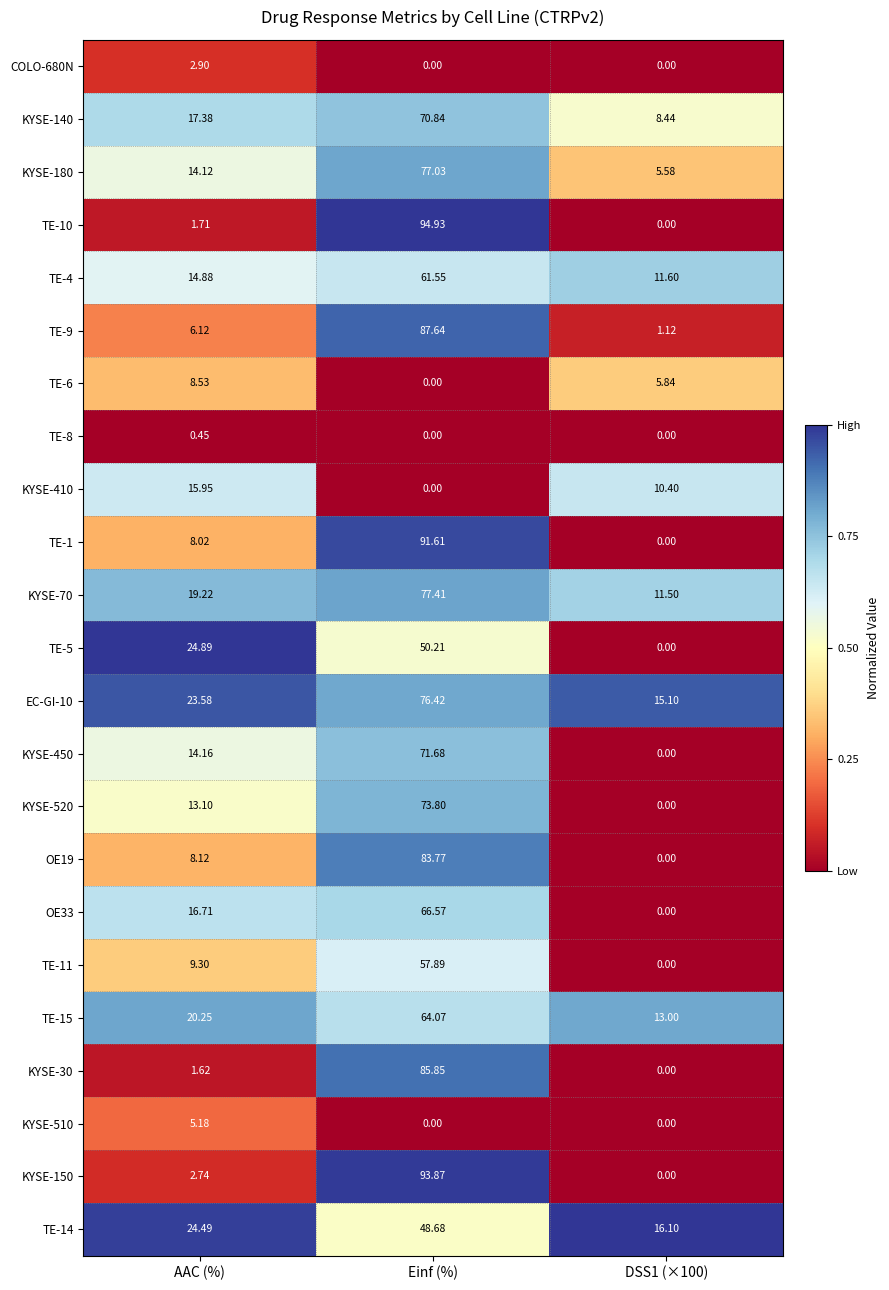

Is the value of TE-1 at AAC (%) greater than the value of KYSE-410 at AAC (%)?

No